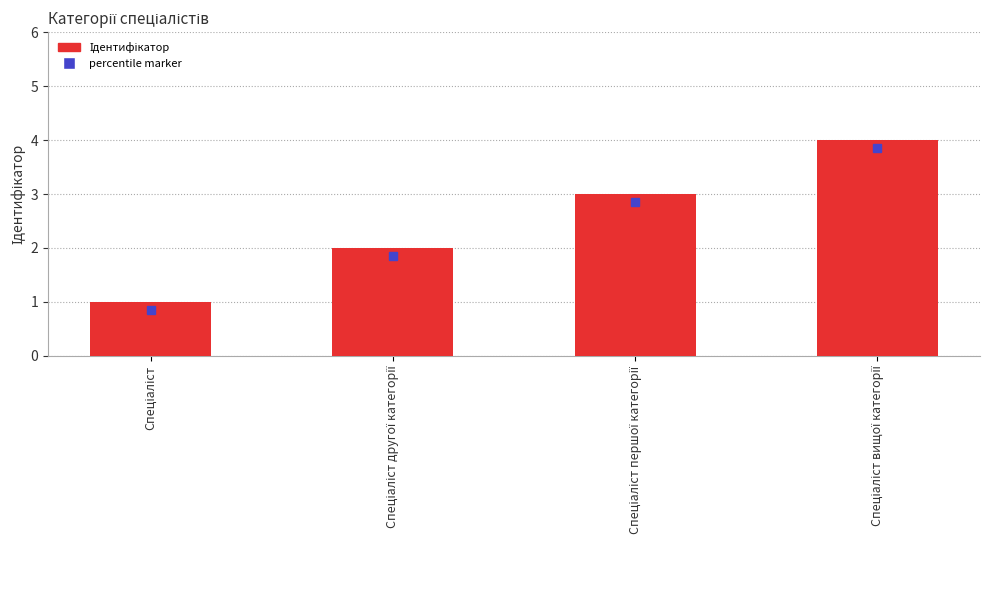

What is the sum of all values?

10